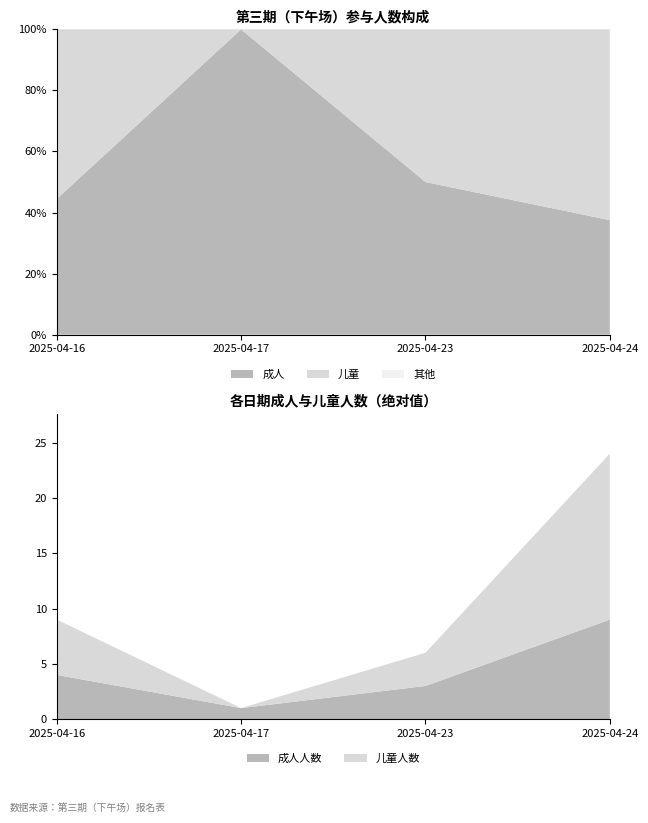

Reading right to left, transcribe all the data shown in this chart.

成人人数: 2025-04-24=9	2025-04-23=3	2025-04-17=1	2025-04-16=4
儿童人数: 2025-04-24=15	2025-04-23=3	2025-04-17=0	2025-04-16=5
报名总人数: 2025-04-24=24	2025-04-23=6	2025-04-17=1	2025-04-16=9